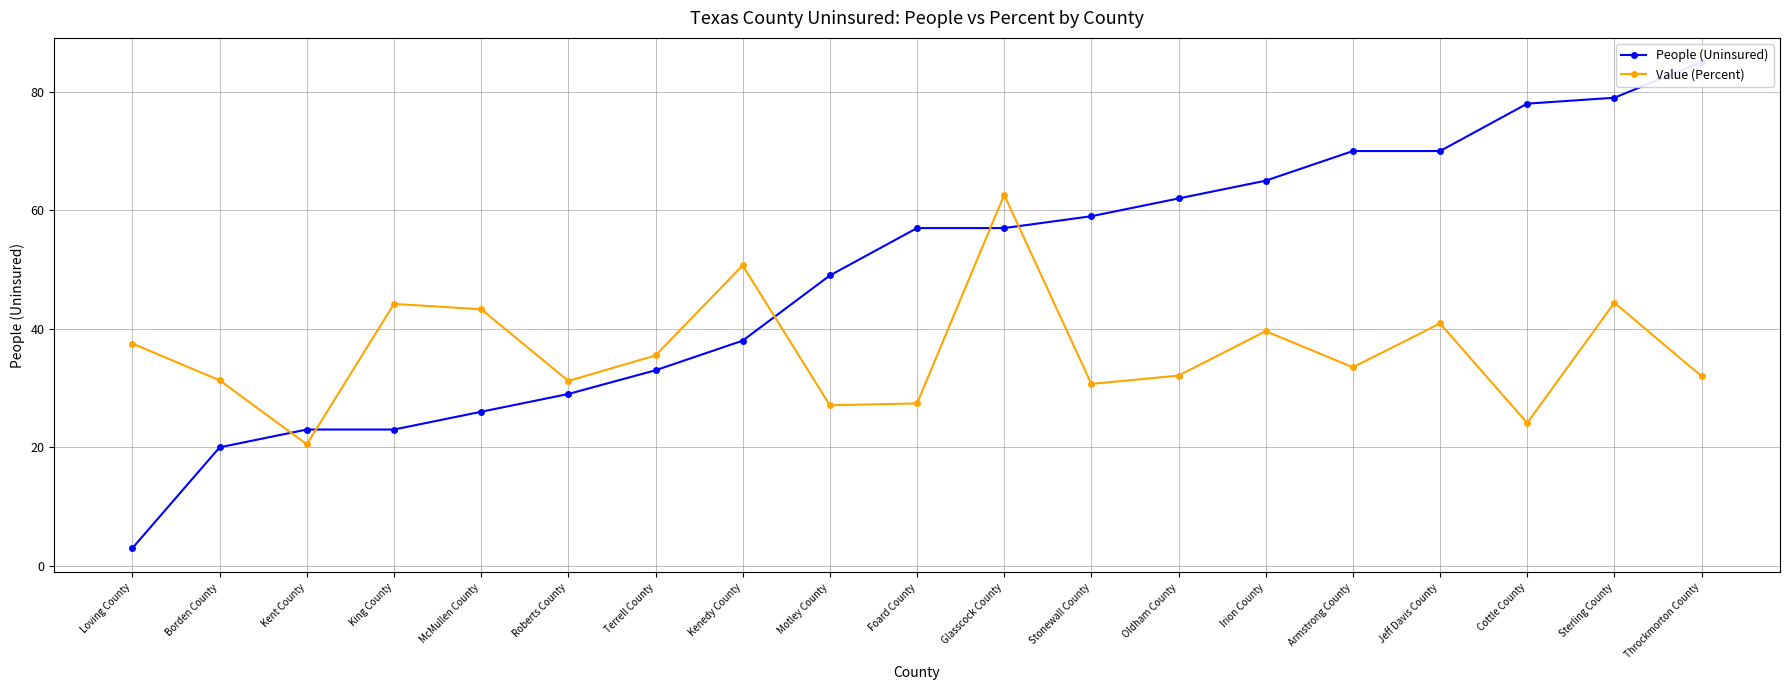

What is the total value across all series at Armstrong County?

103.5